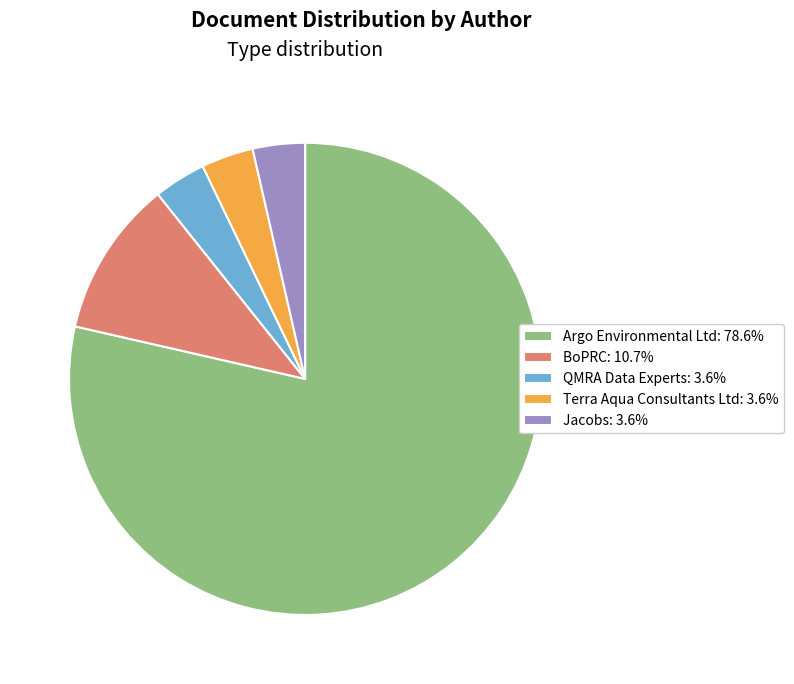

Combined, do Argo Environmental Ltd: 78.6% and BoPRC: 10.7% account for over 50%?

Yes